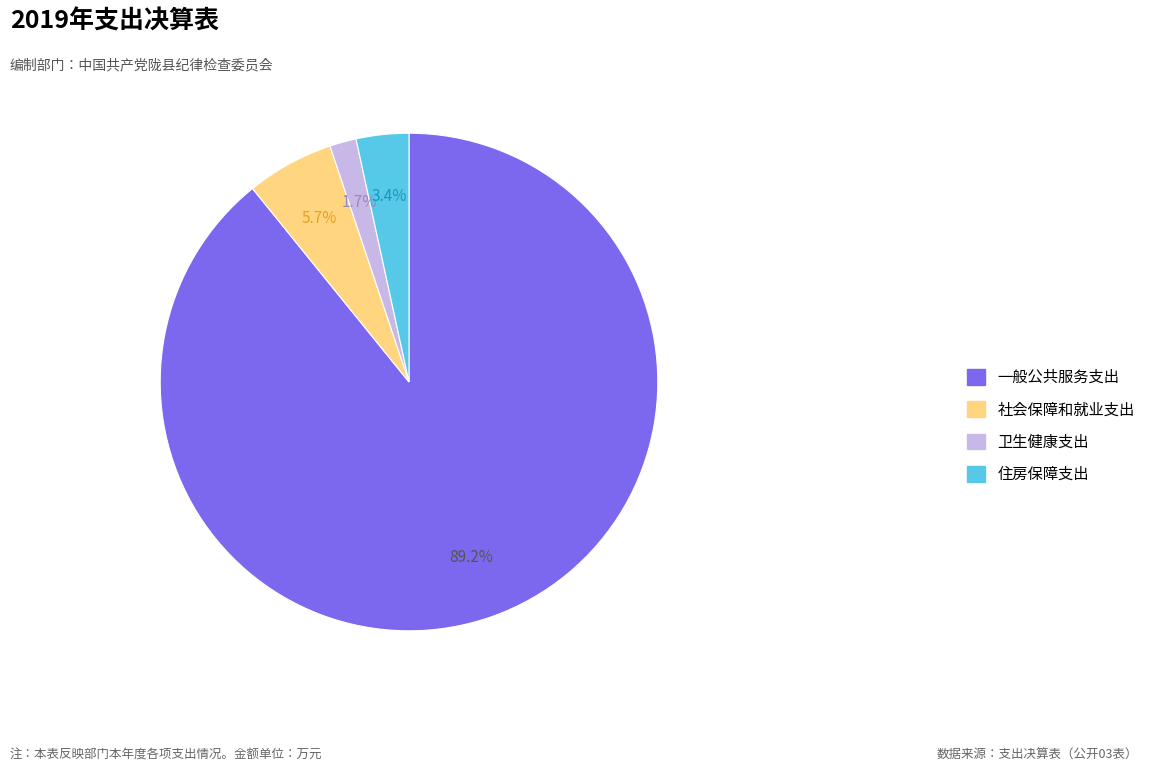

Rank the categories by value from lowest to highest.

卫生健康支出, 住房保障支出, 社会保障和就业支出, 一般公共服务支出